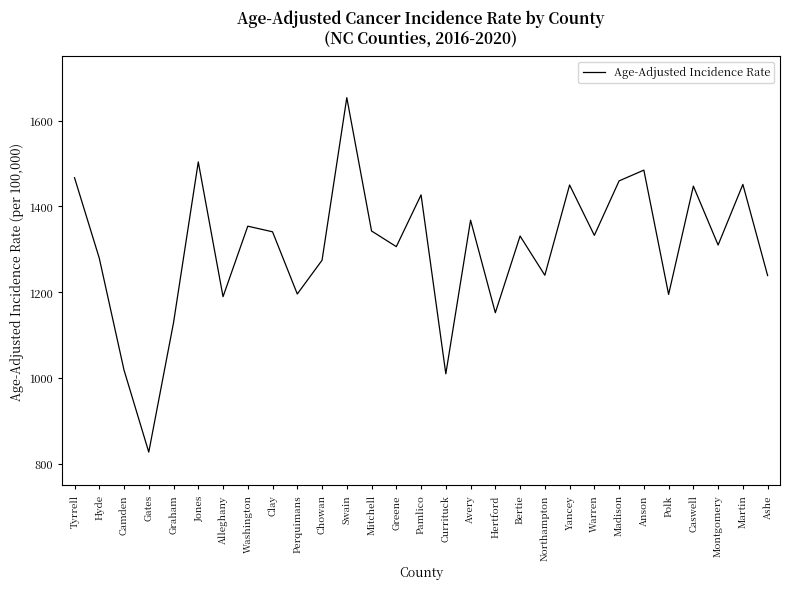

How many values are below 1330?

14